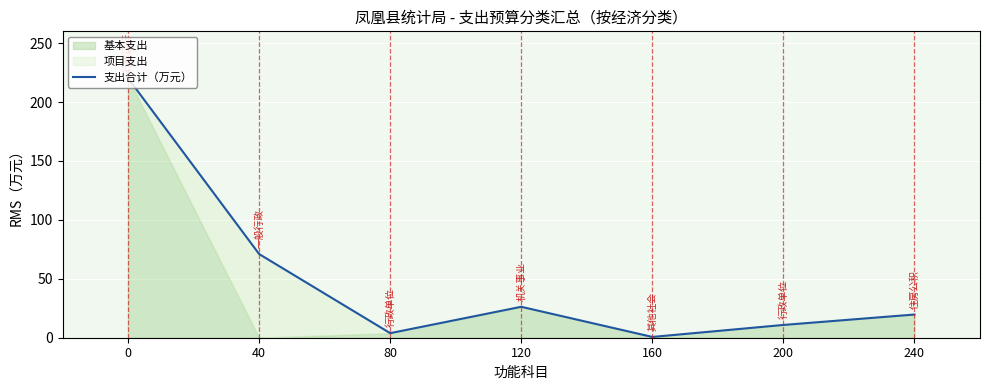

Reading right to left, transcribe all the data shown in this chart.

19.7	10.8	0.7	26.2	3.9	71.0	220.2